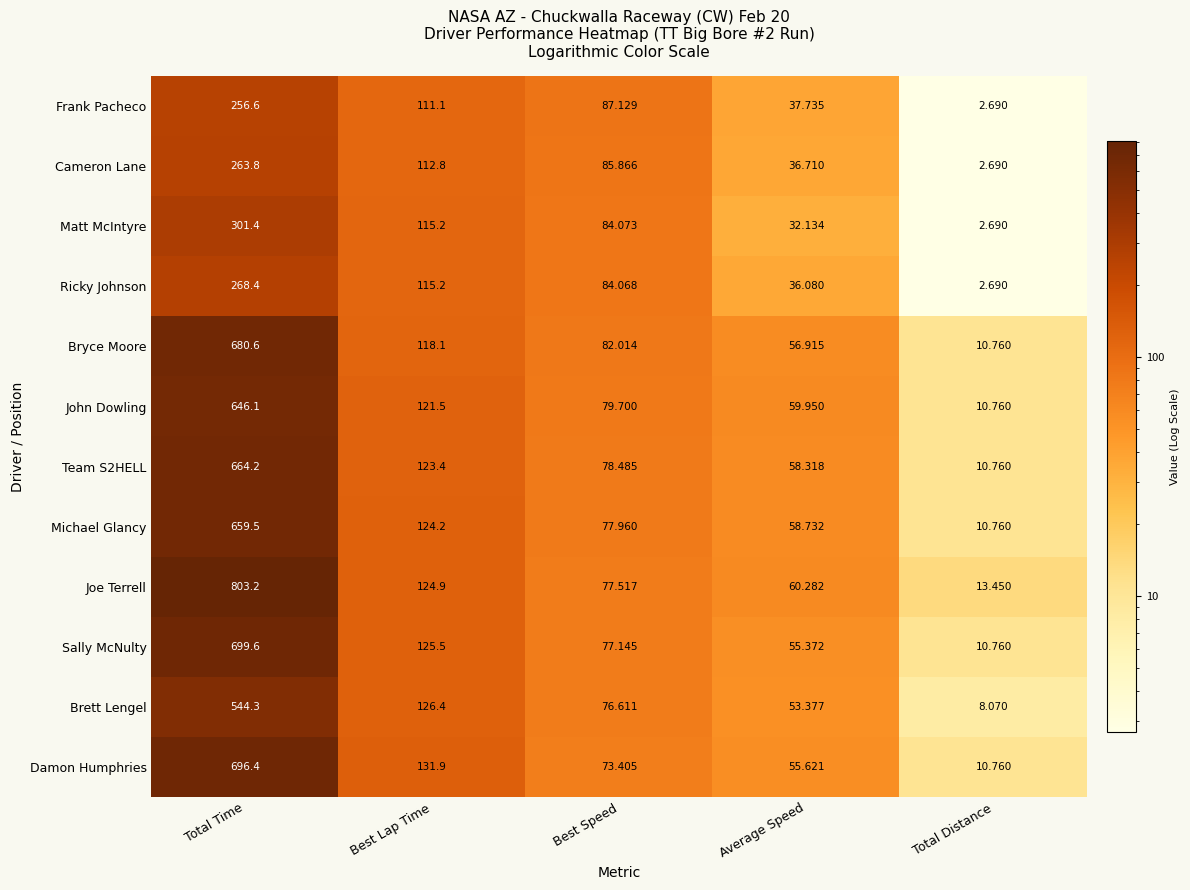

Rank the categories by Team S2HELL value from highest to lowest.

Total Time, Best Lap Time, Best Speed, Average Speed, Total Distance